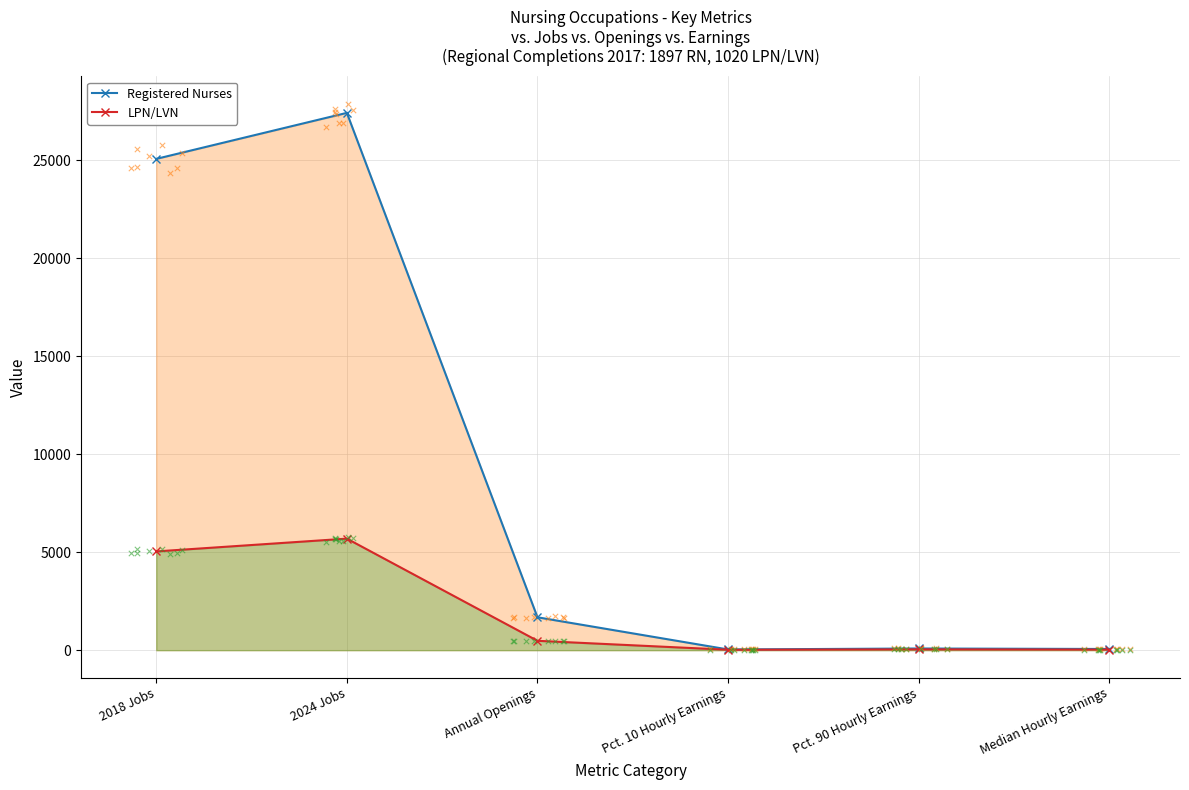

Which series has the widest spread of Y values?

Registered Nurses